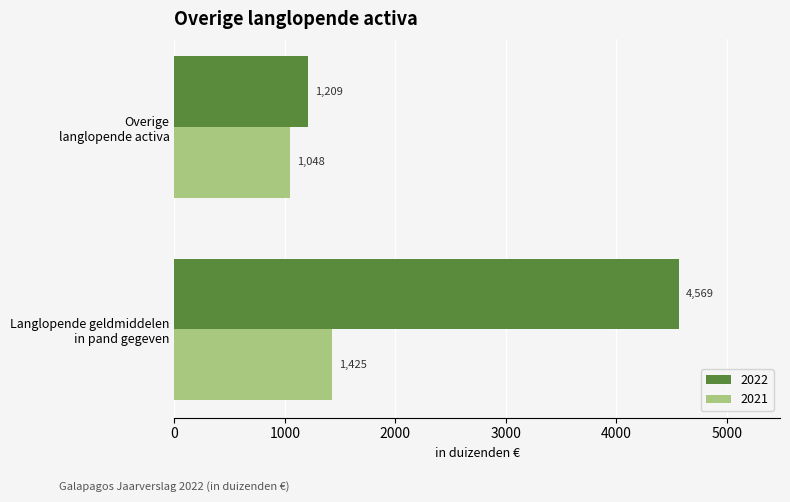

How many distinct data groups are displayed?

2